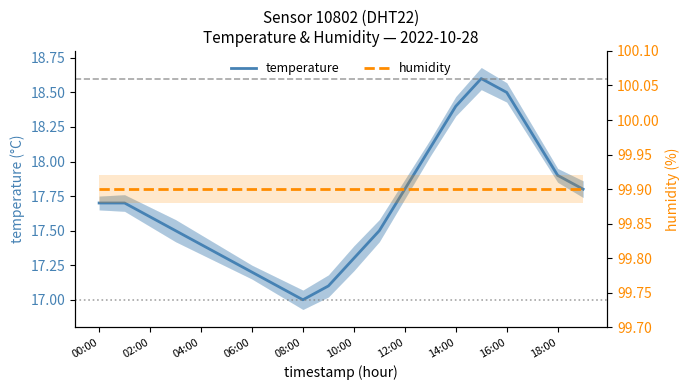

What is the minimum value shown in the chart?

17.0